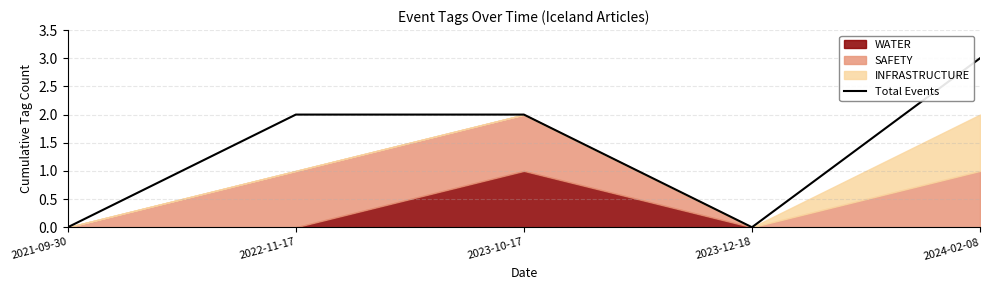

Which category has the highest value in the Total Events series?

2024-02-08